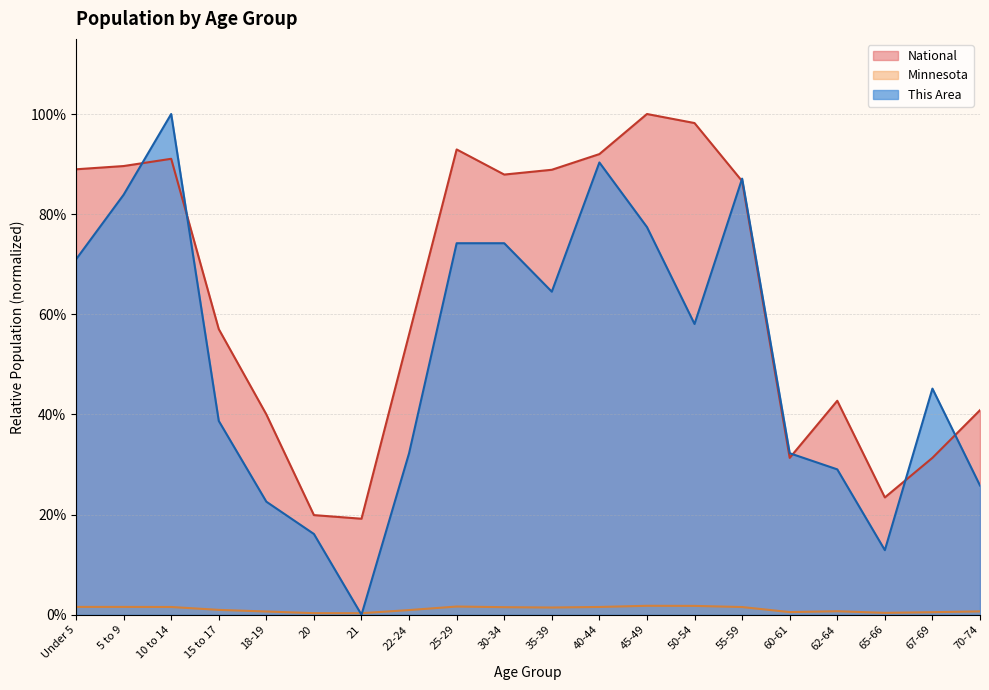

True or false: National and Minnesota intersect in this chart.

False